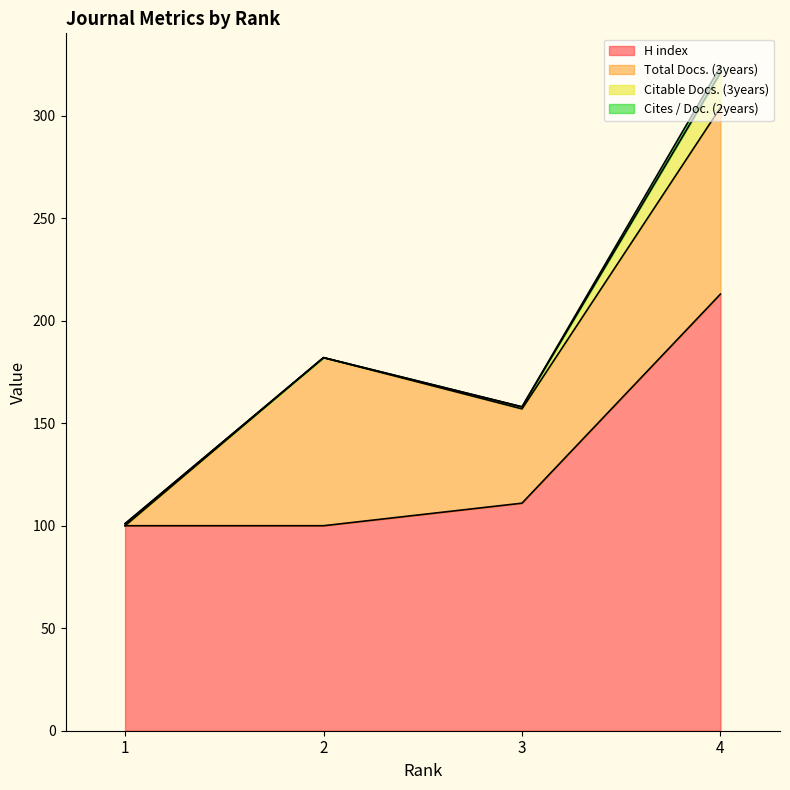

What is the sum of all Cites / Doc. (2years) values?

3